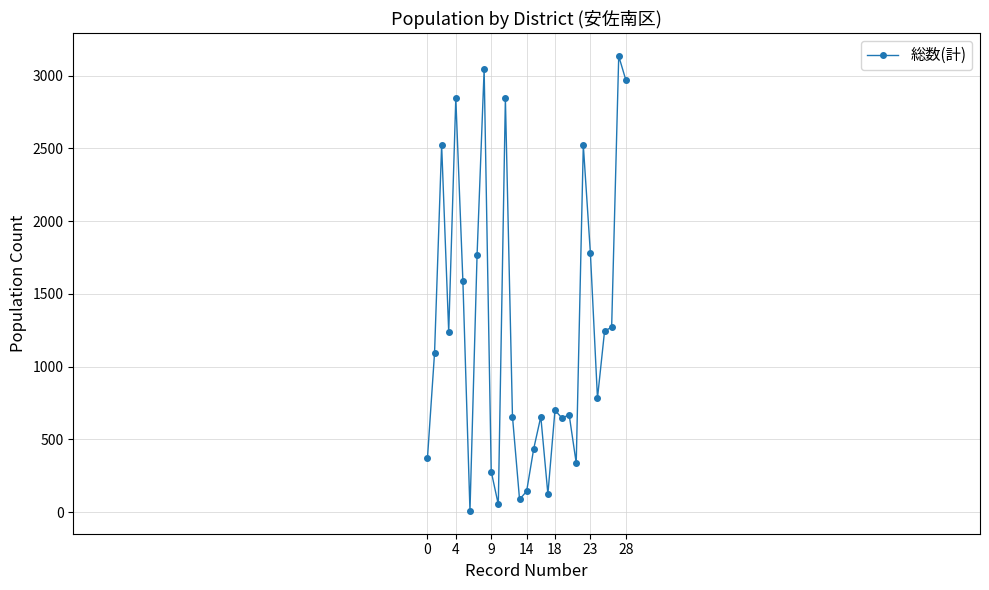

What is the difference between the second highest and second lowest values?

2990